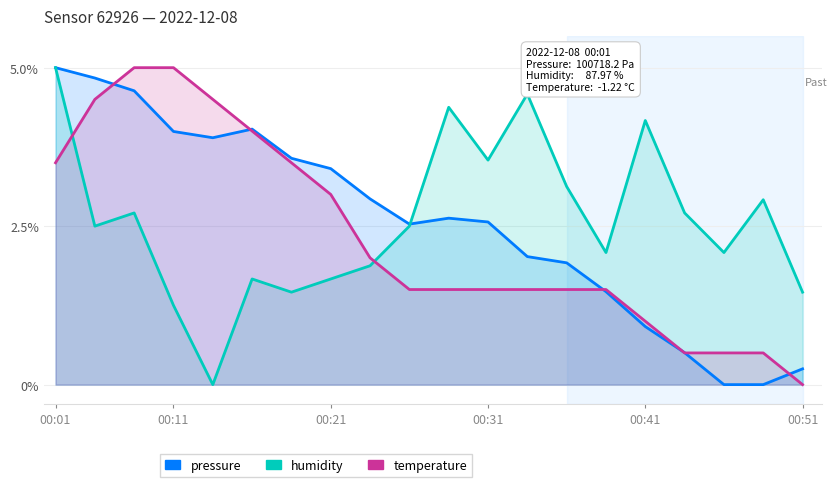

Reading left to right, extract all data points from this chart.

pressure: 5.0	4.8	4.6	4.0	3.9	4.0	3.6	3.4	2.9	2.5	2.6	2.6	2.0	1.9	1.5	0.9	0.5	0.0	0.0	0.2
humidity: 5.0	2.5	2.7	1.3	0.0	1.7	1.5	1.7	1.9	2.5	4.4	3.5	4.6	3.1	2.1	4.2	2.7	2.1	2.9	1.5
temperature: 3.5	4.5	5.0	5.0	4.5	4.0	3.5	3.0	2.0	1.5	1.5	1.5	1.5	1.5	1.5	1.0	0.5	0.5	0.5	0.0